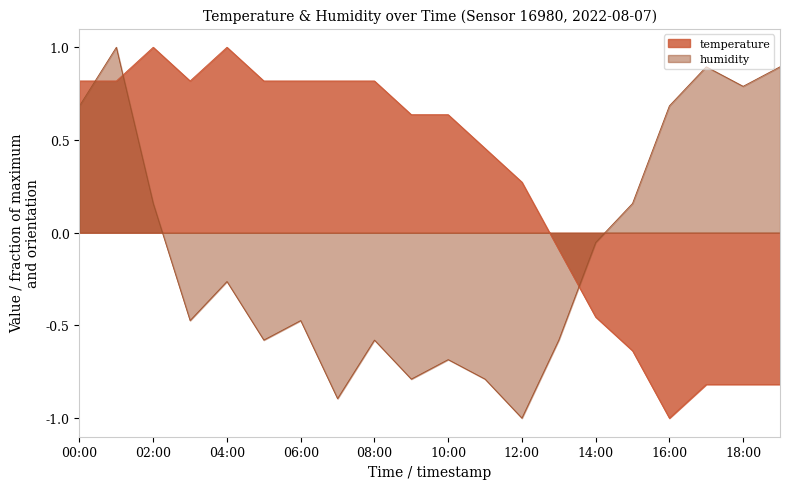

Which series has the widest spread of values?

temperature